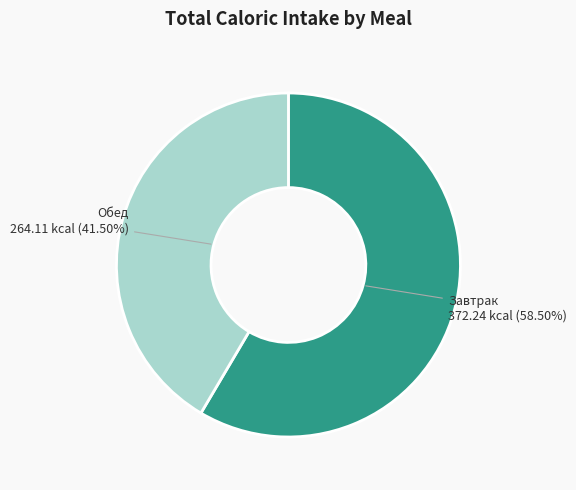

To the nearest percent, what is the combined percentage of Обед and Завтрак?

100%